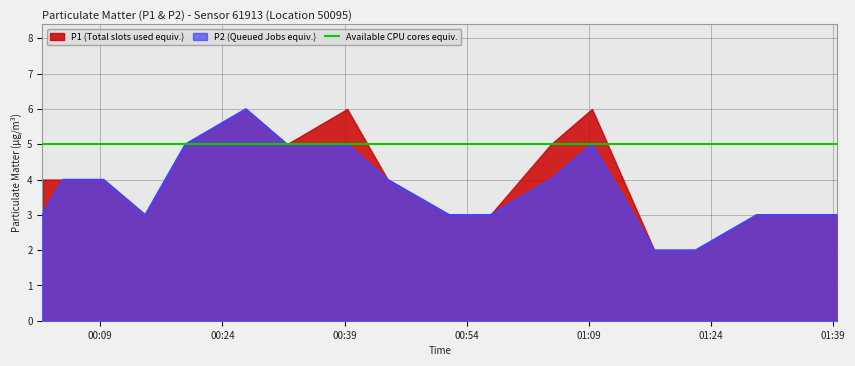

Which category has the lowest value across all series?

2022-08-23T01:17:02